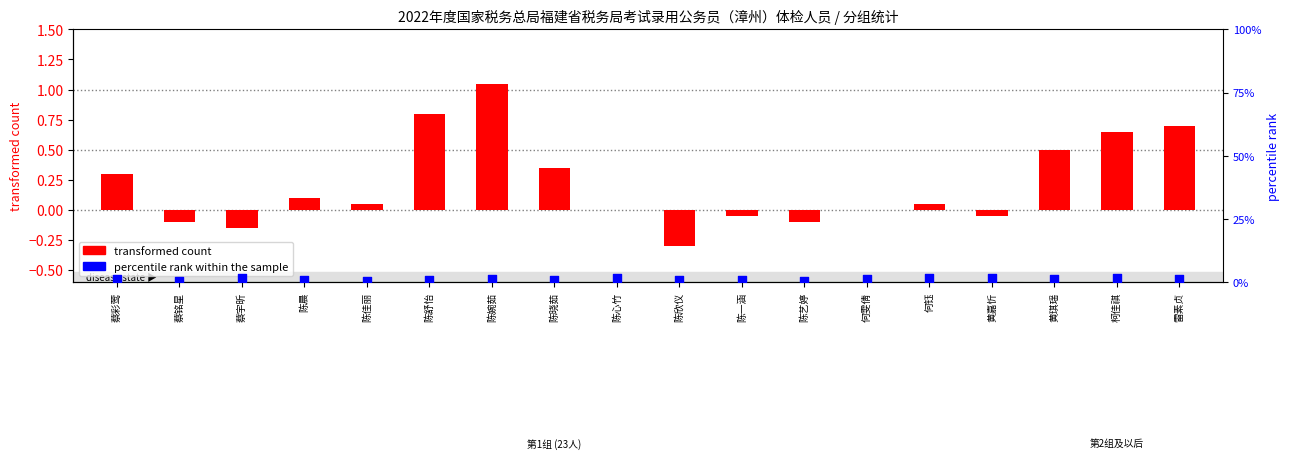

Is the value of percentile rank within the sample at 陈佳丽 greater than the value of transformed count at 蔡彩莺?

No